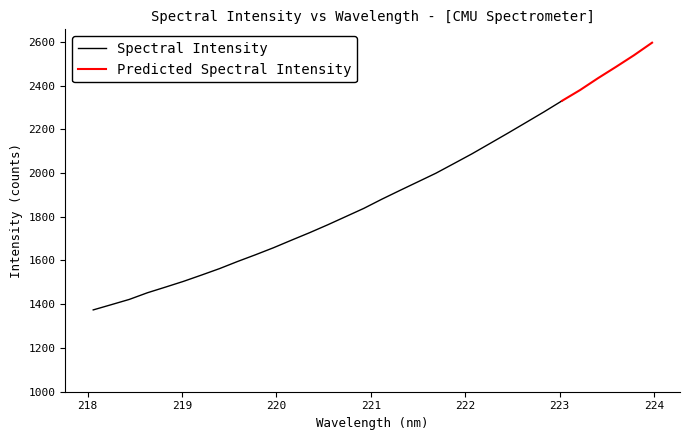

True or false: there are more than 2 points higher than both neighbors.

False